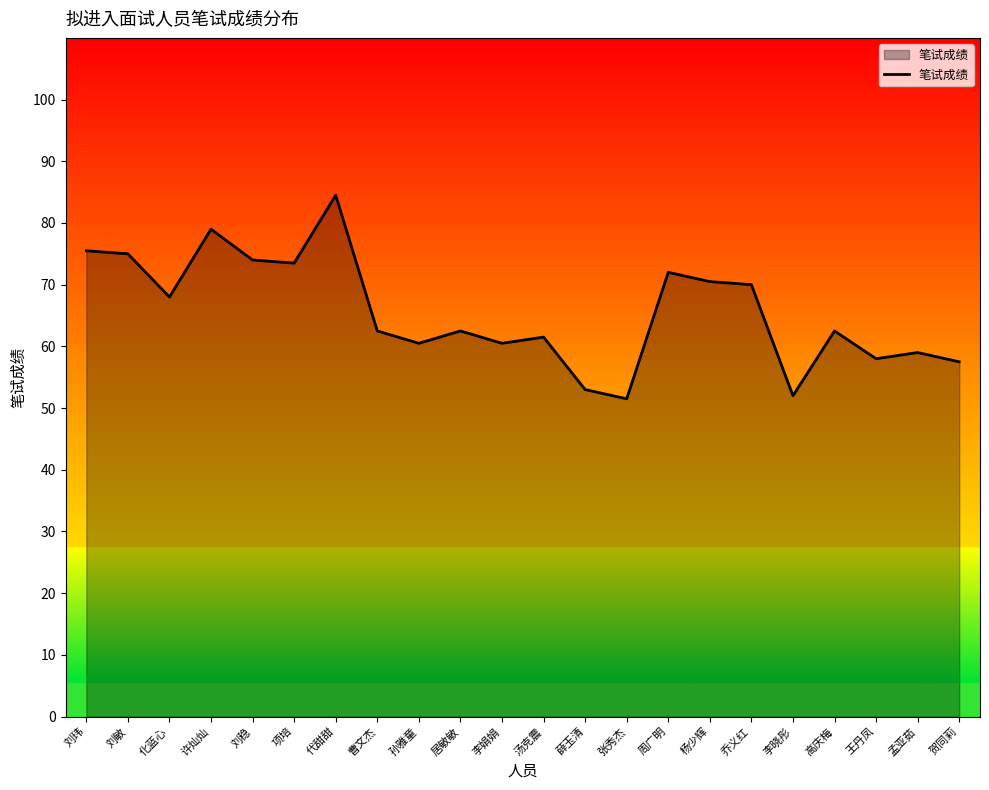

The value at 曹文杰 is 62.5. True or false?

True